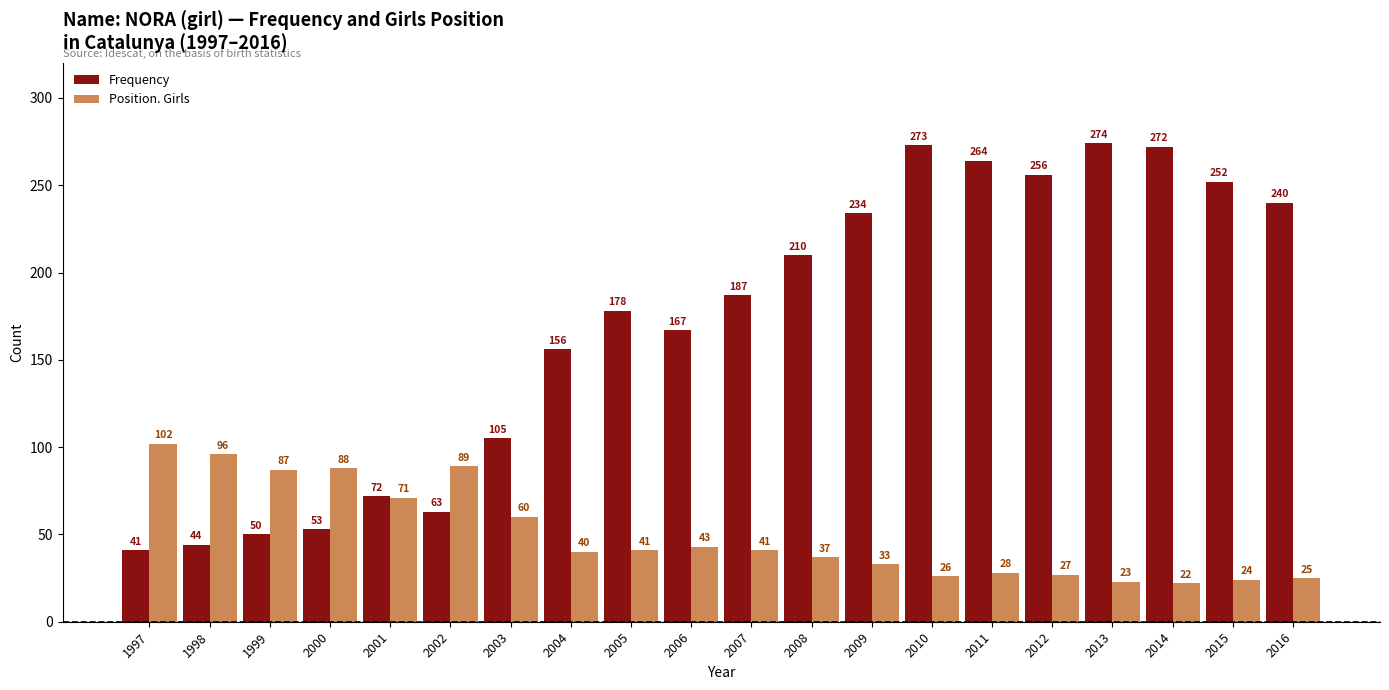

Reading left to right, what are all the values shown in this chart?

Frequency: 41	44	50	53	72	63	105	156	178	167	187	210	234	273	264	256	274	272	252	240
Position. Girls: 102	96	87	88	71	89	60	40	41	43	41	37	33	26	28	27	23	22	24	25